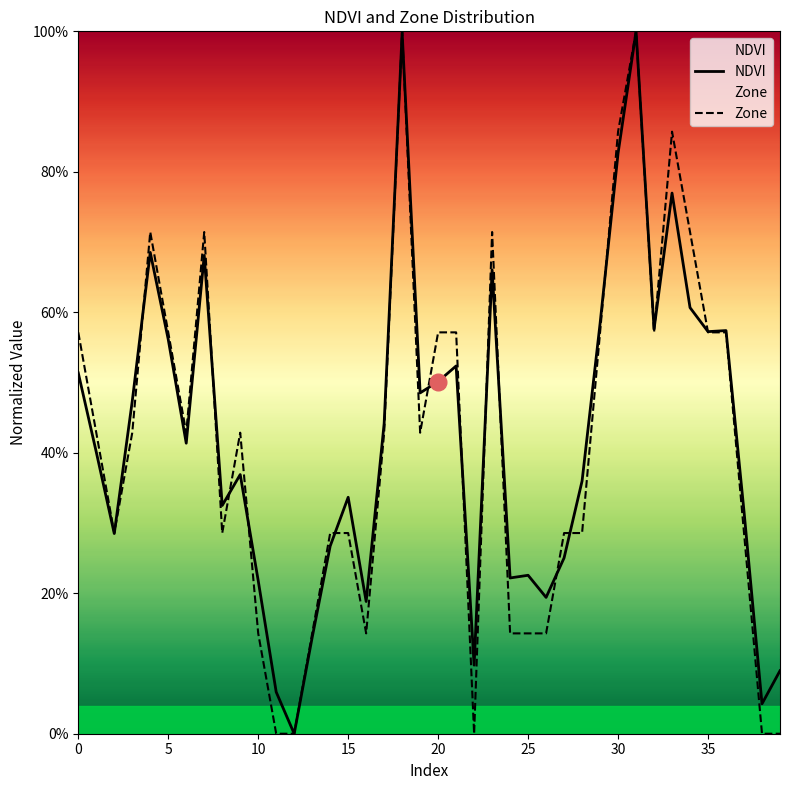

At how many categories does at least one series exceed 0?

39